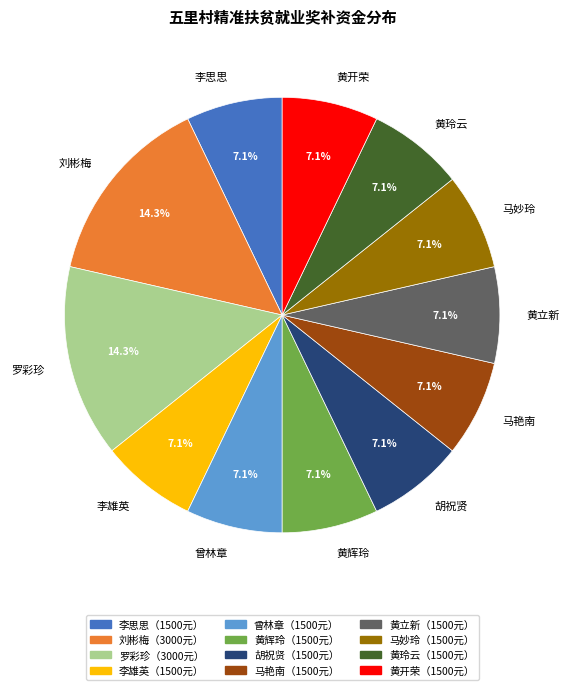

What is the ratio of the value at 黄开荣 to the value at 黄玲云?

1.0